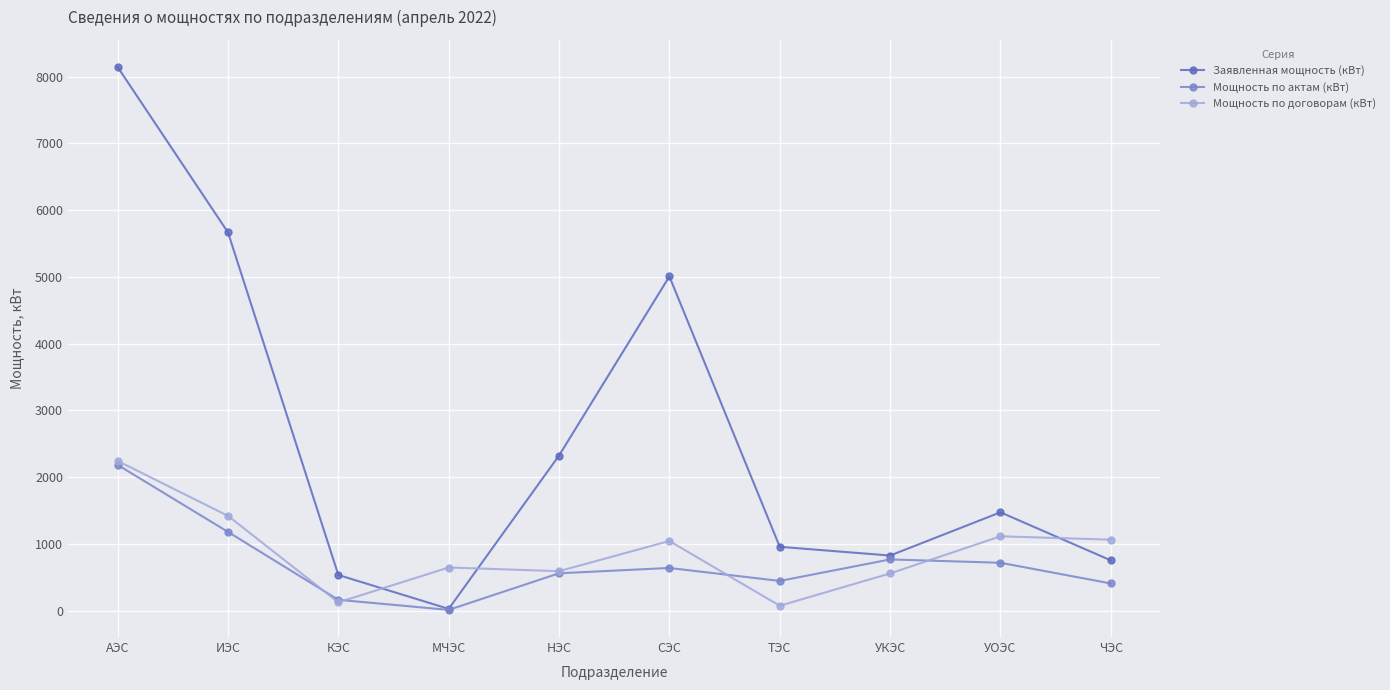

What is the sum of all Заявленная мощность (кВт) values?

25698.2